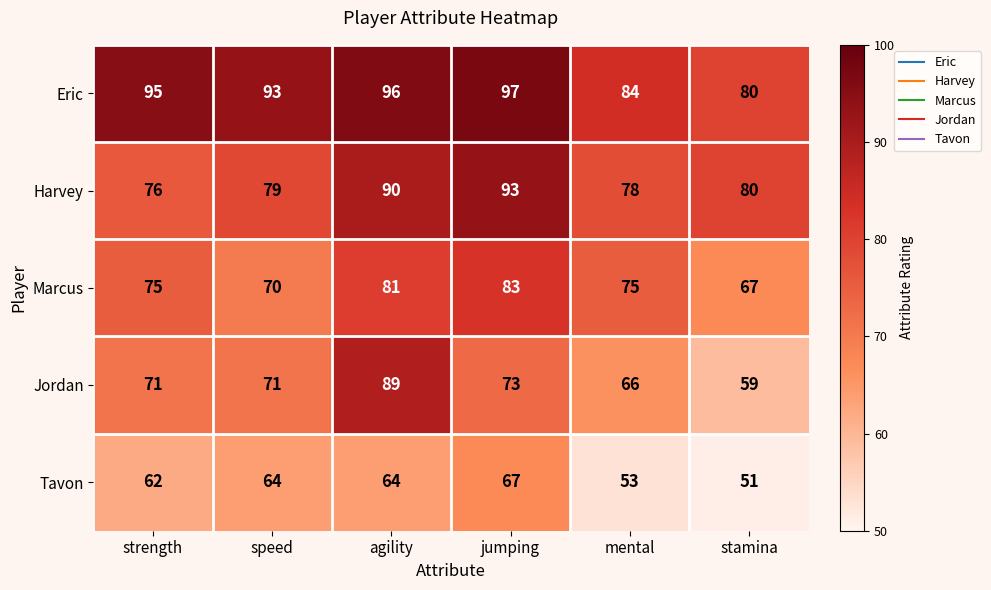

At which label does Harvey first exceed 80?

agility